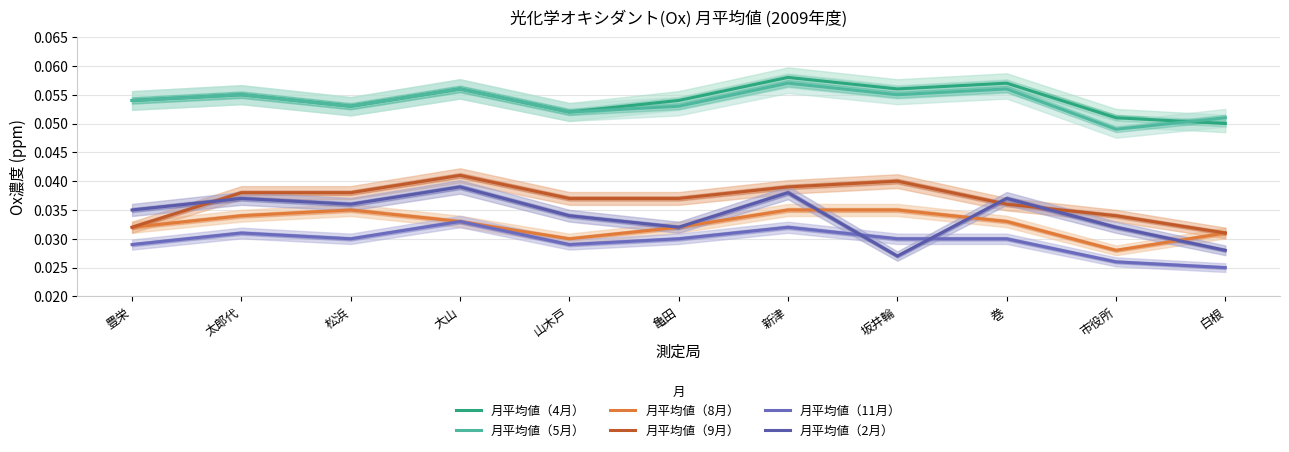

Is it true that 月平均値（11月） equals 0.0 at 太郎代?

True